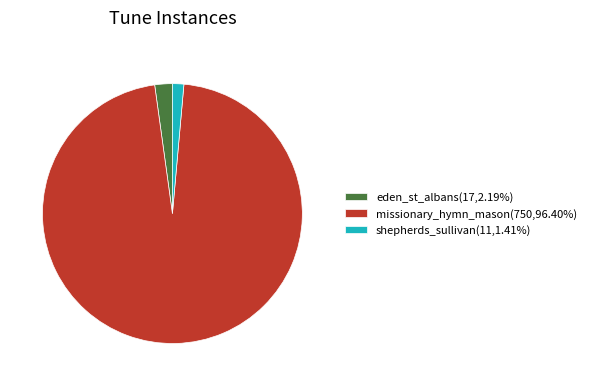

Is there any slice that represents more than half of the pie?

Yes